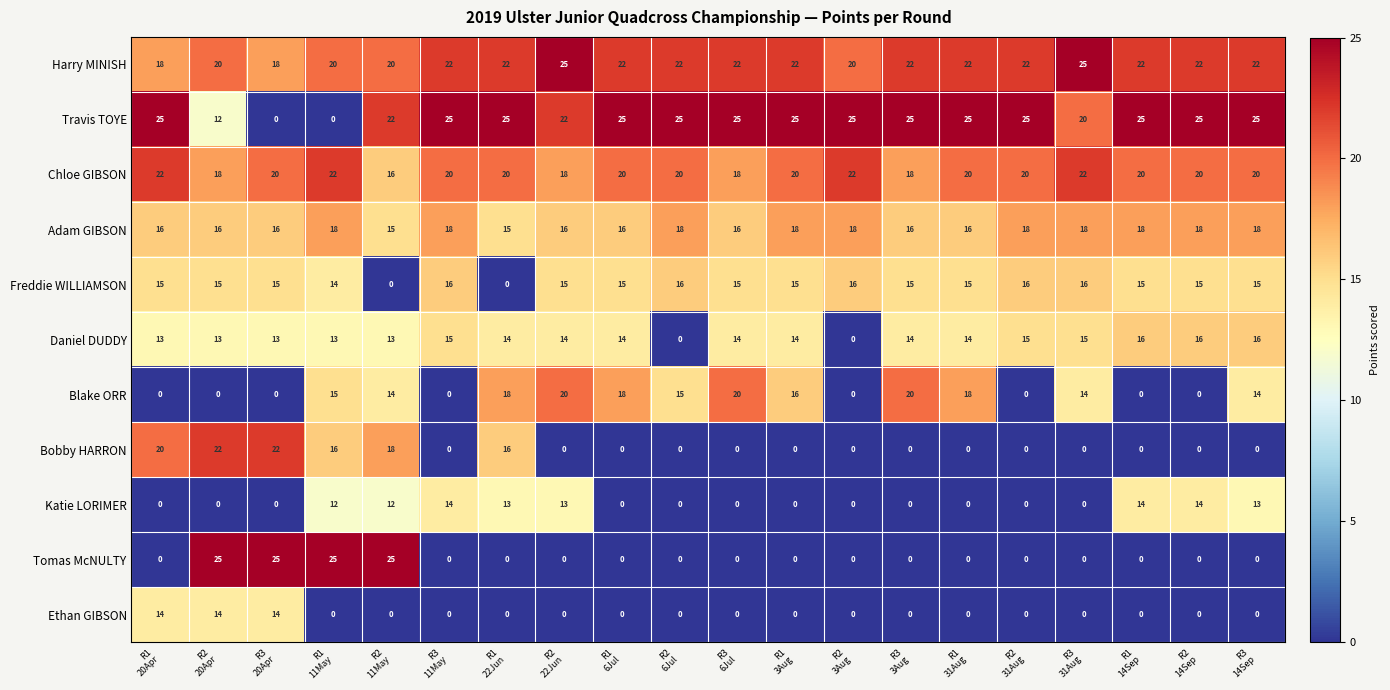

How many data points does each series have?

20